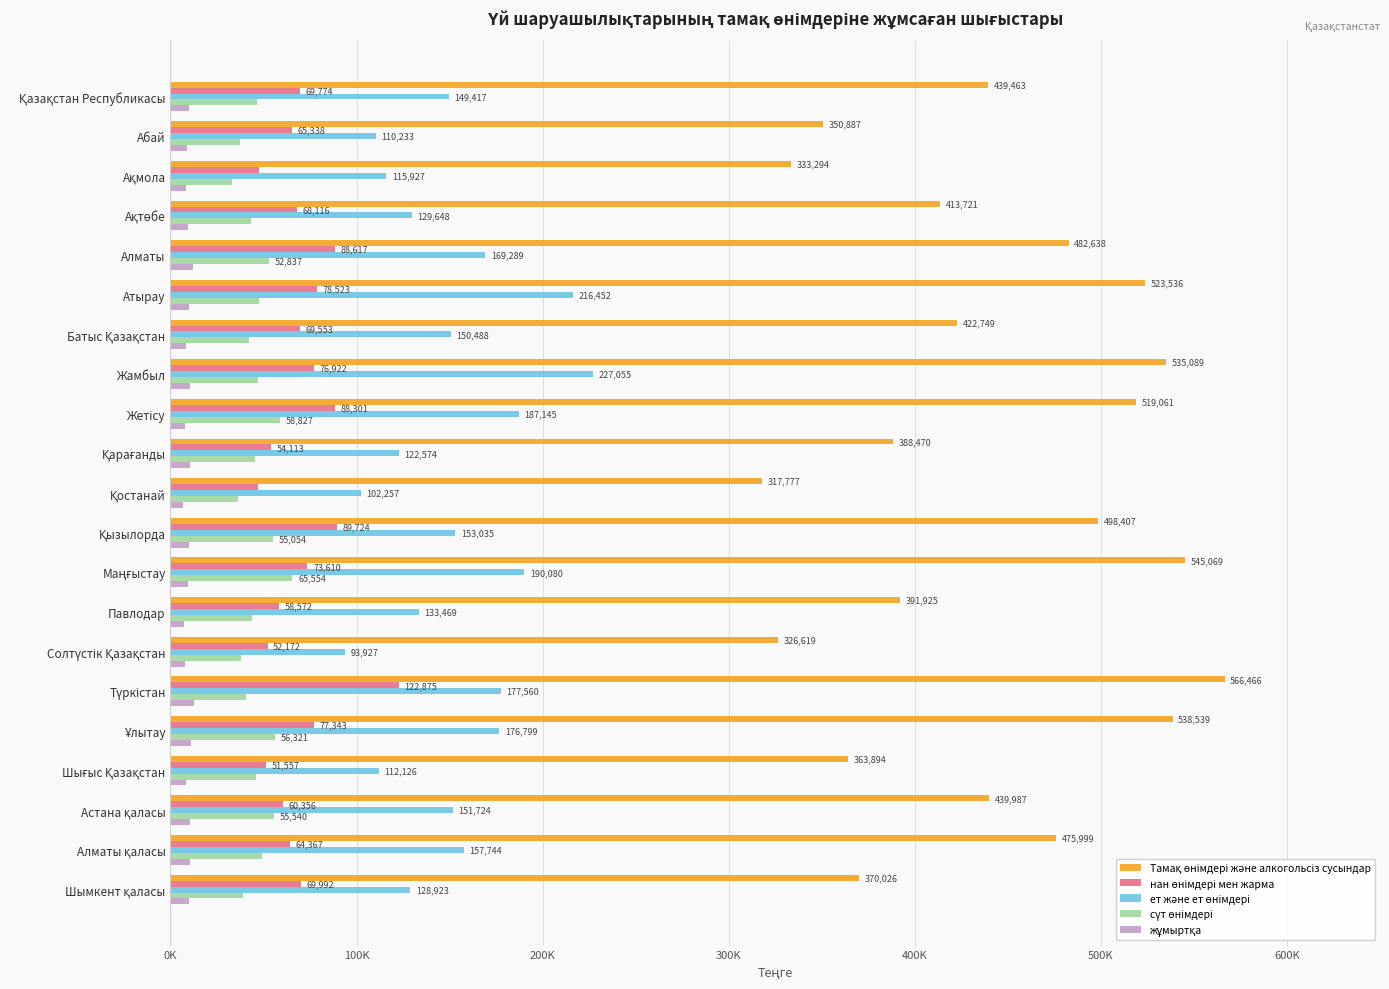

Which series has the widest spread of values?

Тамақ өнімдері және алкогольсіз сусындар